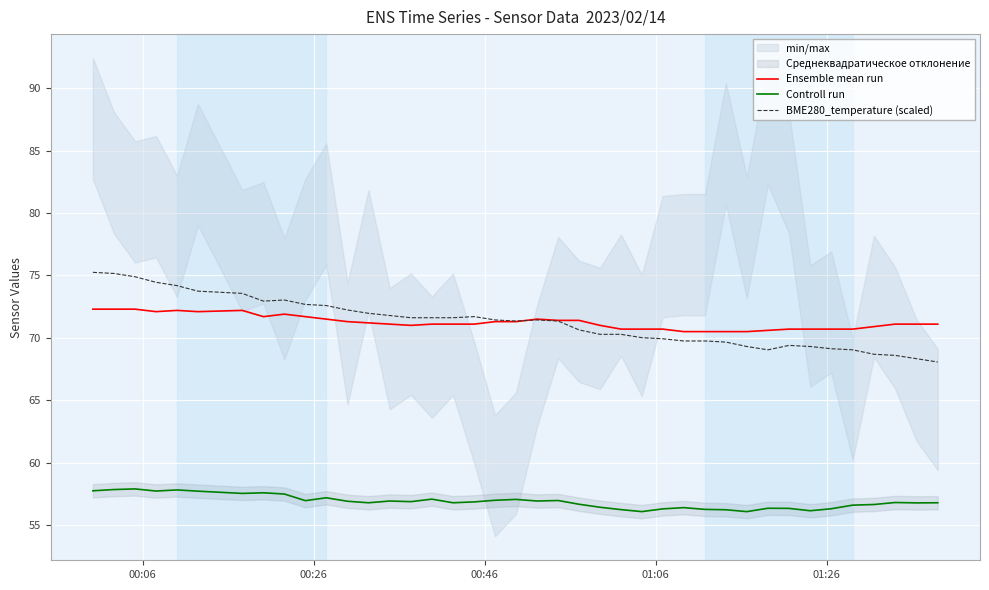

What is the lowest value of the BME280_temperature (scaled) series?

68.1